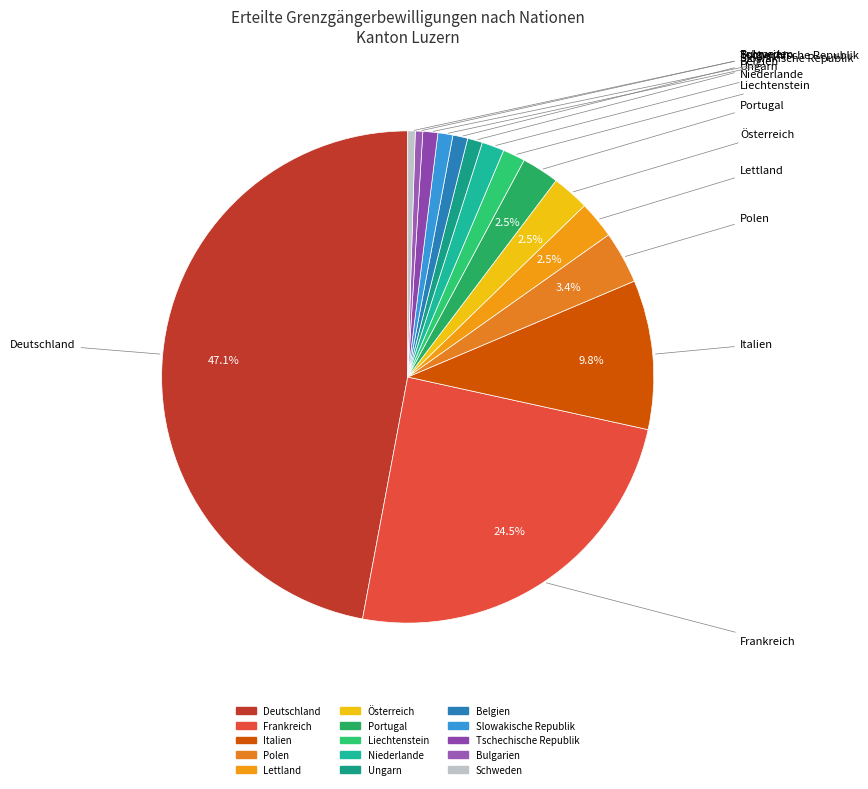

Is there any slice that represents more than half of the pie?

No